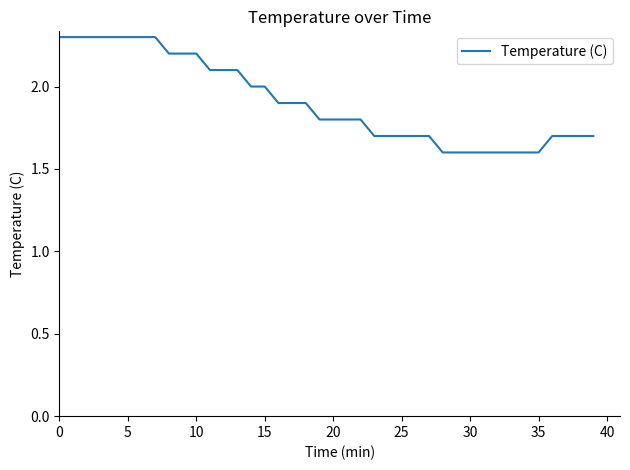

How many categories are shown in the chart?

40